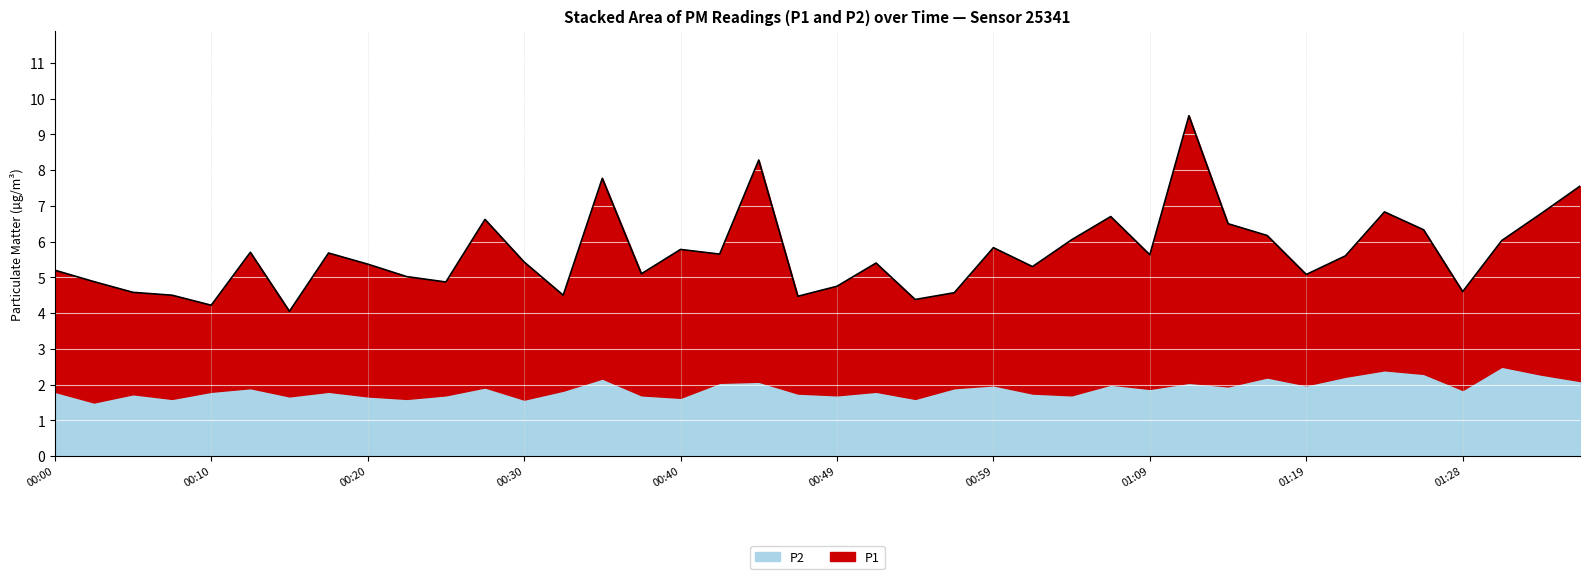

The value at 00:44 is 8.3. True or false?

True